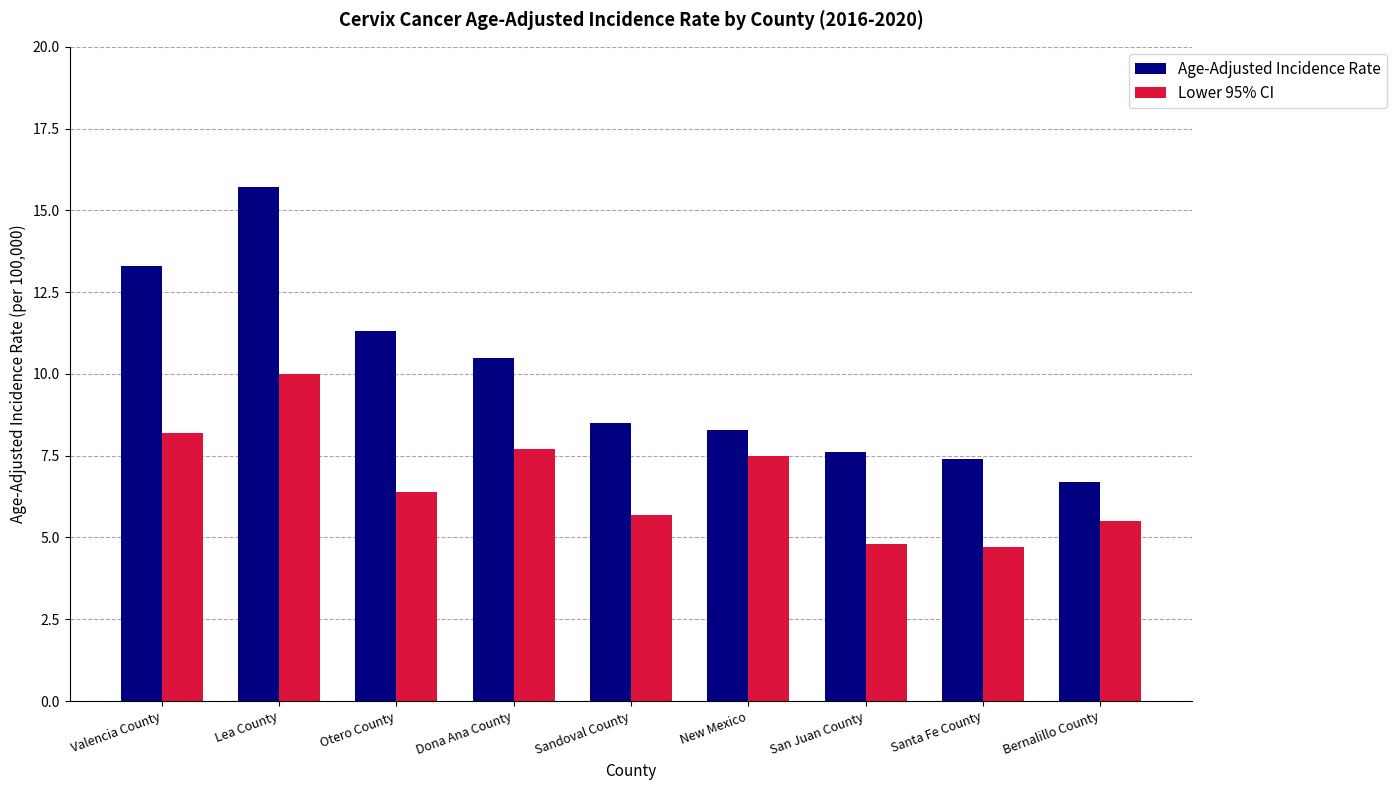

What value does the Lower 95% CI series have at Bernalillo County?

5.5